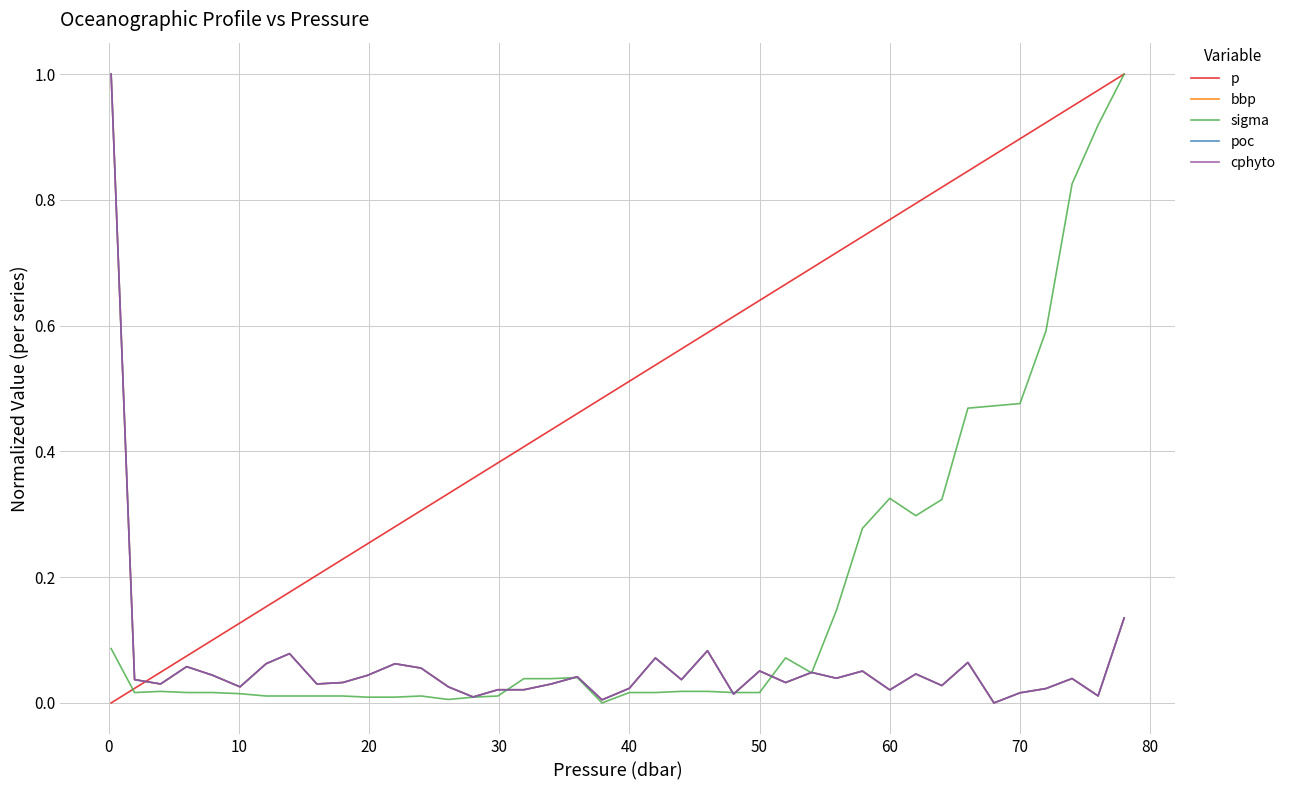

After their last crossing, which series has the higher values: p or poc?

p